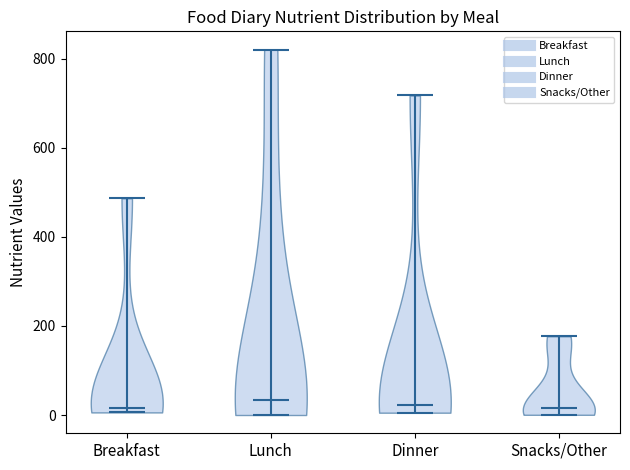

Reading left to right, read every violin against the y-axis: where its median line is, and the lowest and highest points it reaches. The values are not printed on the chart, so give them approximately, as read against the axis.

Breakfast: median line 20, lowest point 0, highest point 480
Lunch: median line 40, lowest point 0, highest point 820
Dinner: median line 20, lowest point 0, highest point 720
Snacks/Other: median line 20, lowest point 0, highest point 180